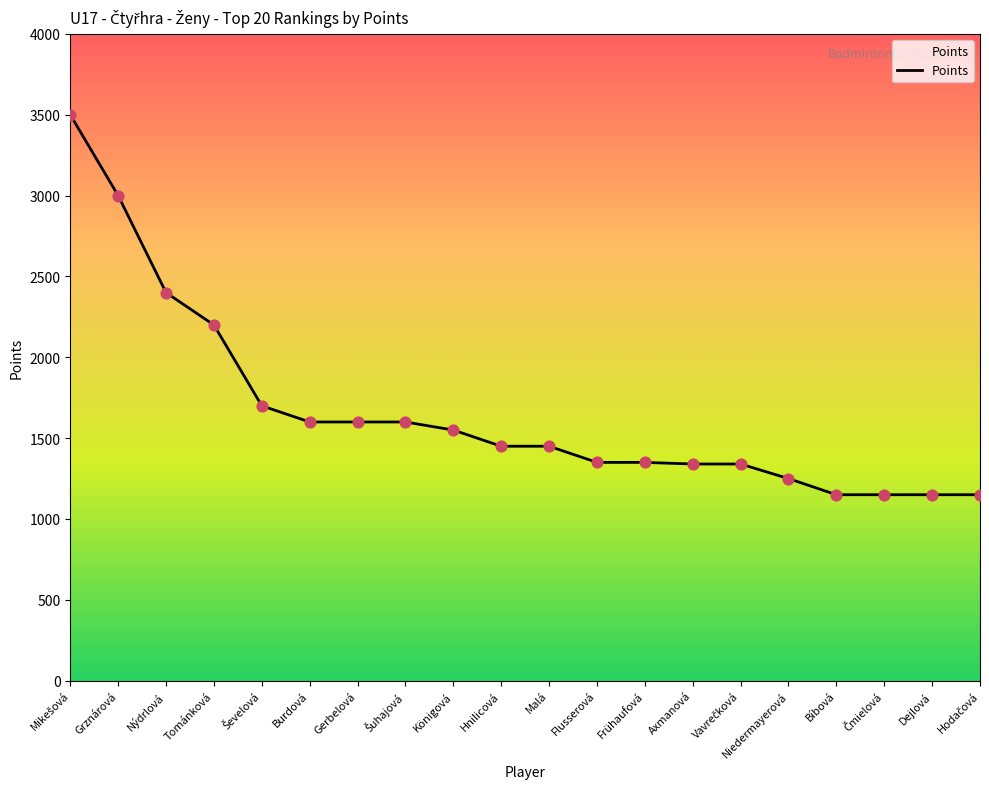

What is the change in value from Nýdrlová to Tománková?

-200